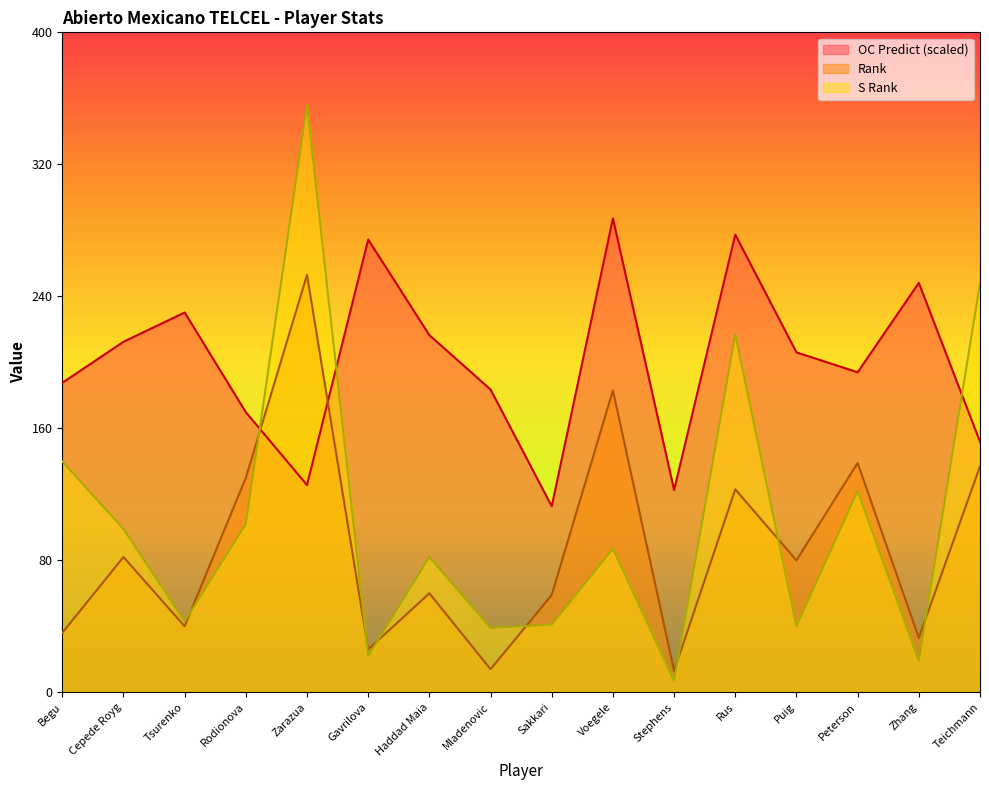

How many values in the Rank series exceed 80?

7